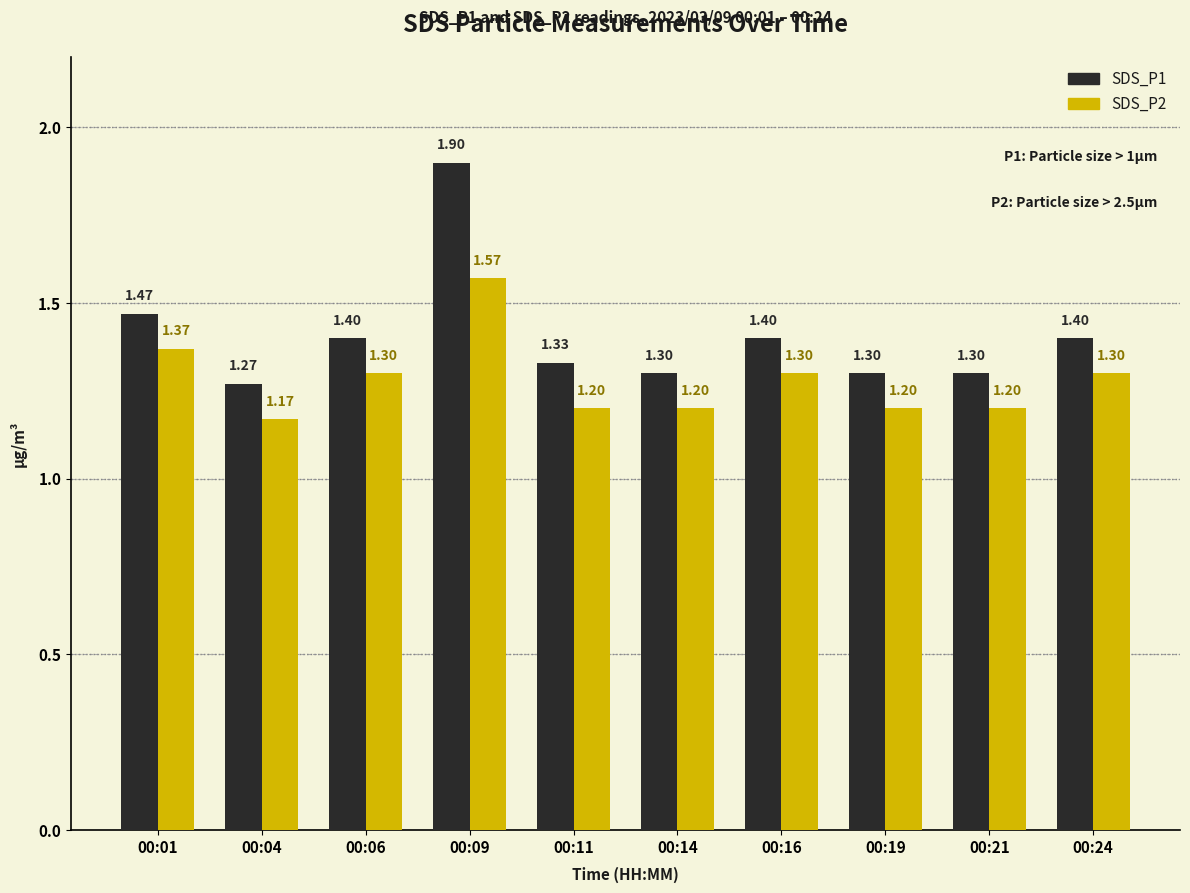

Which series has the widest spread of values?

SDS_P1